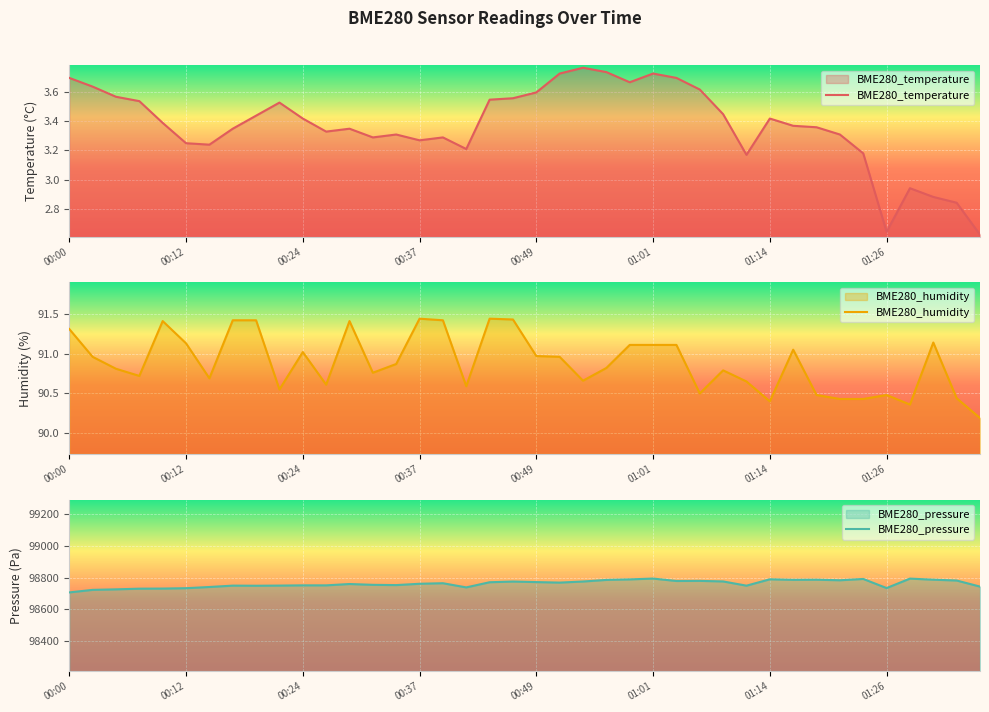

True or false: BME280_temperature and BME280_humidity intersect in this chart.

False